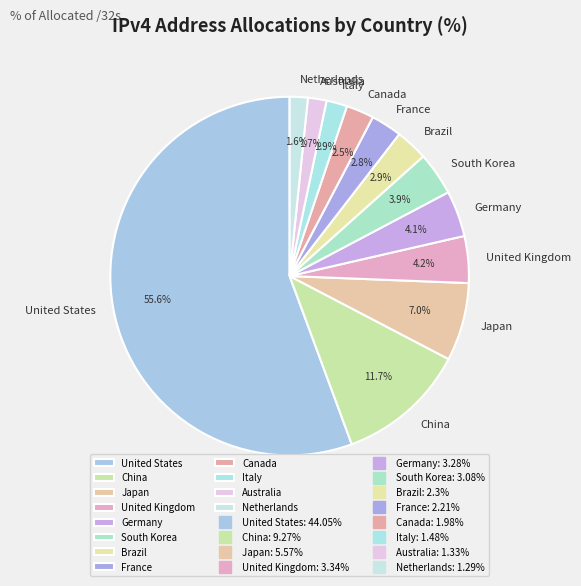

Do France and United States together represent more than half of the pie?

Yes